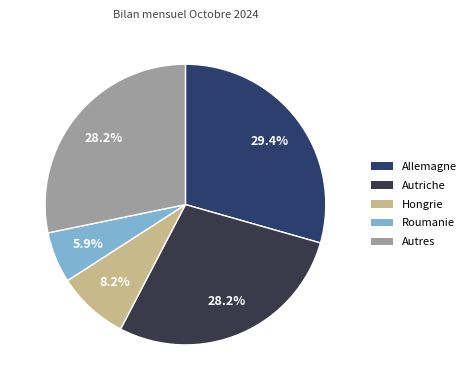

How many slices are in this pie chart?

5